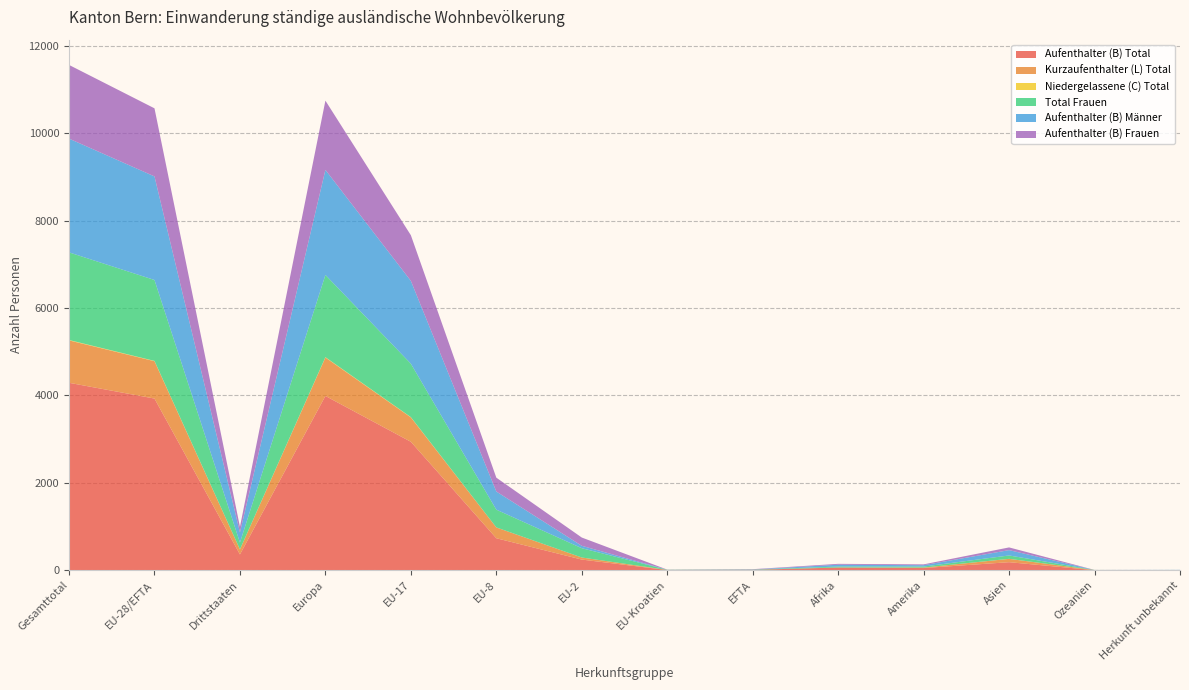

Reading left to right, what are all the values shown in this chart?

Aufenthalter (B) Total: 4289	3928	361	3988	2939	732	244	4	9	62	50	184	1	4
Kurzaufenthalter (L) Total: 970	855	115	879	558	247	47	3	0	1	11	76	3	0
Niedergelassene (C) Total: 9	7	2	8	6	1	0	0	0	0	0	1	0	0
Total Frauen: 2005	1851	154	1882	1223	406	213	3	6	21	23	77	2	0
Aufenthalter (B) Männer: 2603	2370	233	2404	1895	415	55	2	3	42	31	122	0	4
Aufenthalter (B) Frauen: 1686	1558	128	1584	1044	317	189	2	6	20	19	62	1	0